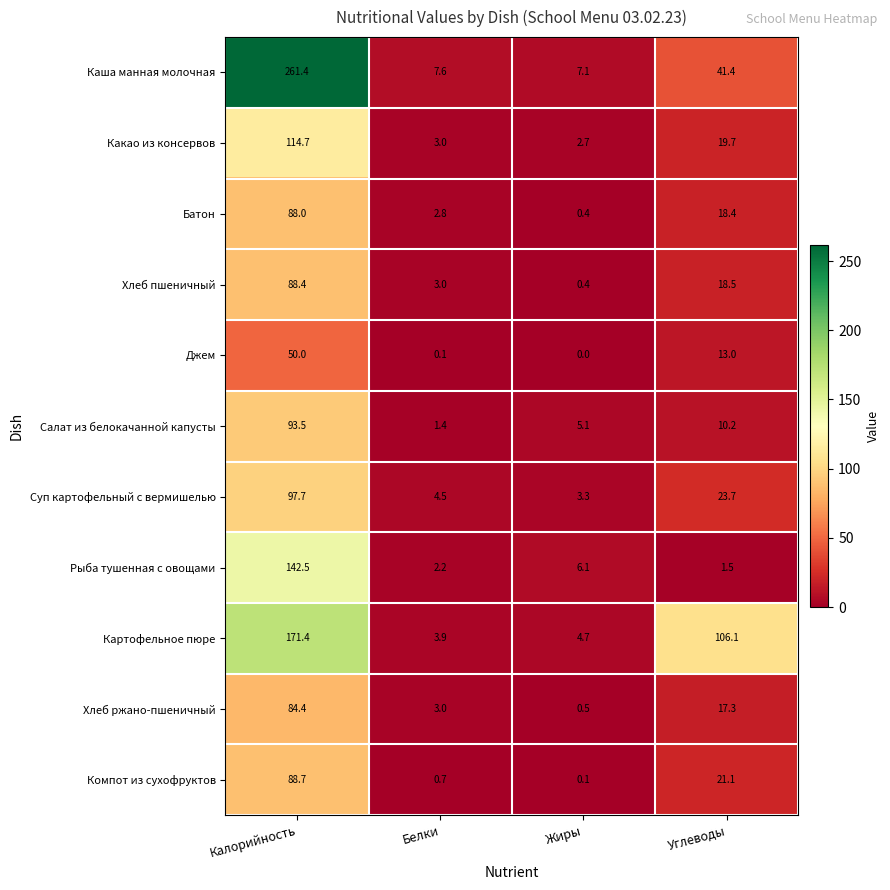

Is it true that Салат из белокачанной капусты equals 93.5 at Калорийность?

True